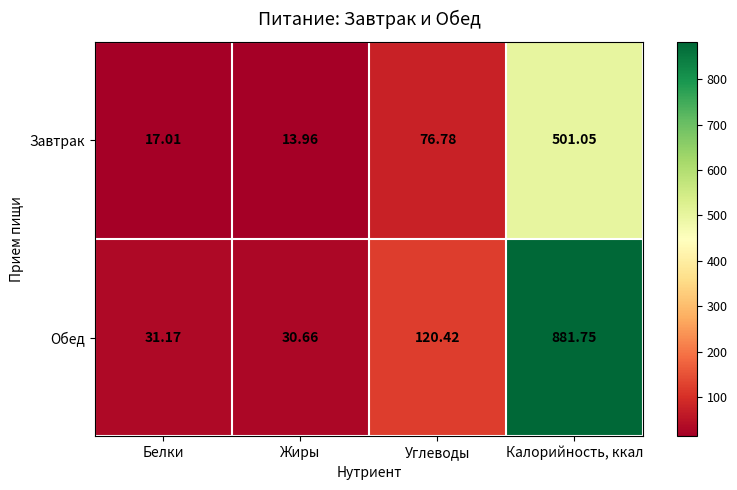

Which category has the lowest value in the Обед series?

Жиры